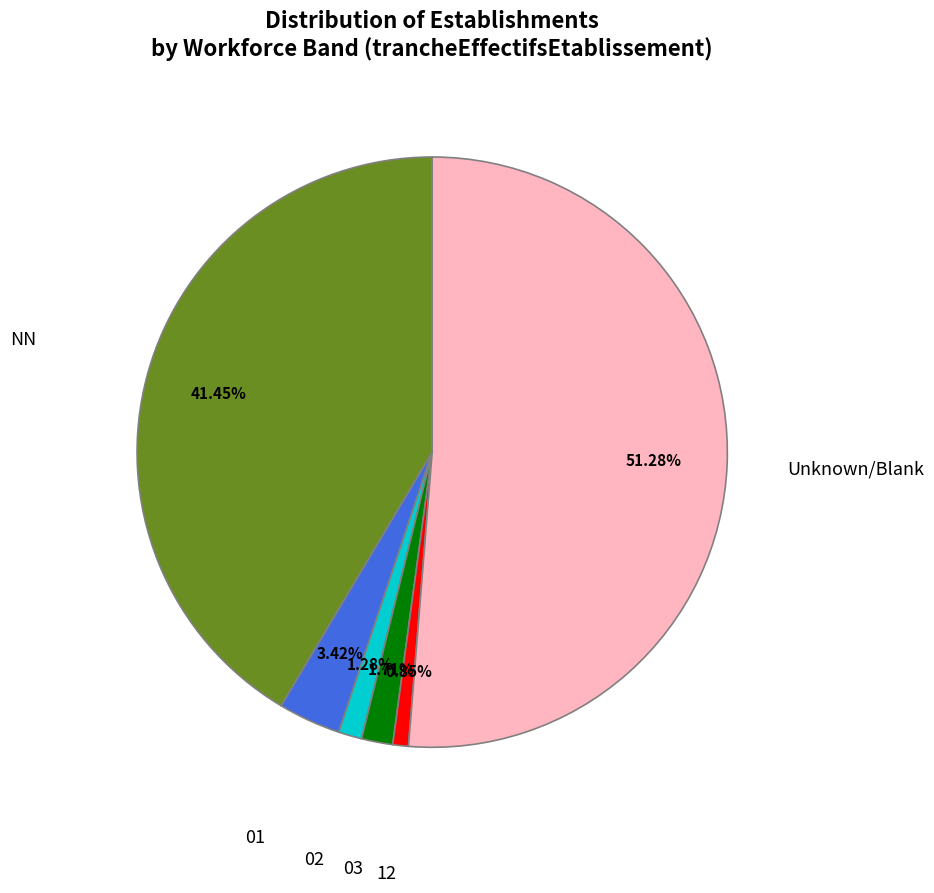

Is there a majority slice in this chart?

Yes